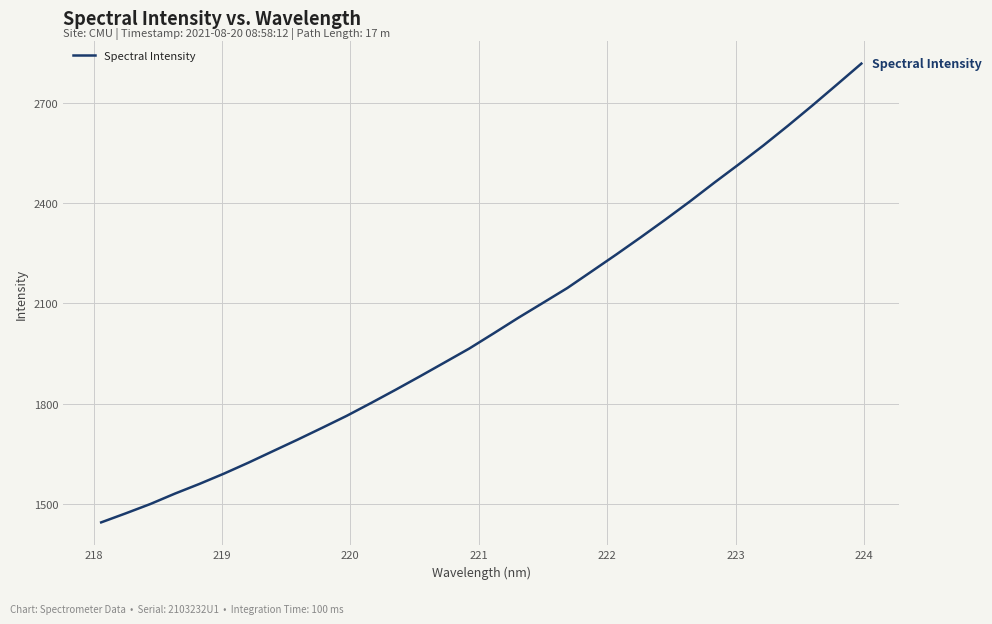

What is the difference between the maximum and minimum values?

1373.0